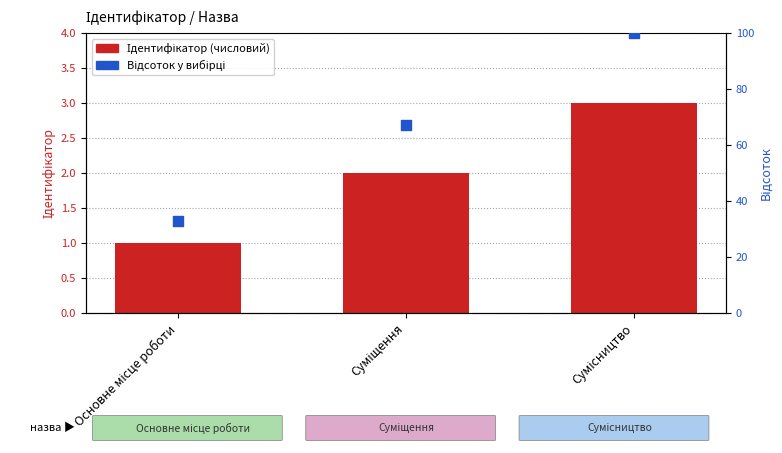

Which series reaches the minimum Y coordinate?

Ідентифікатор